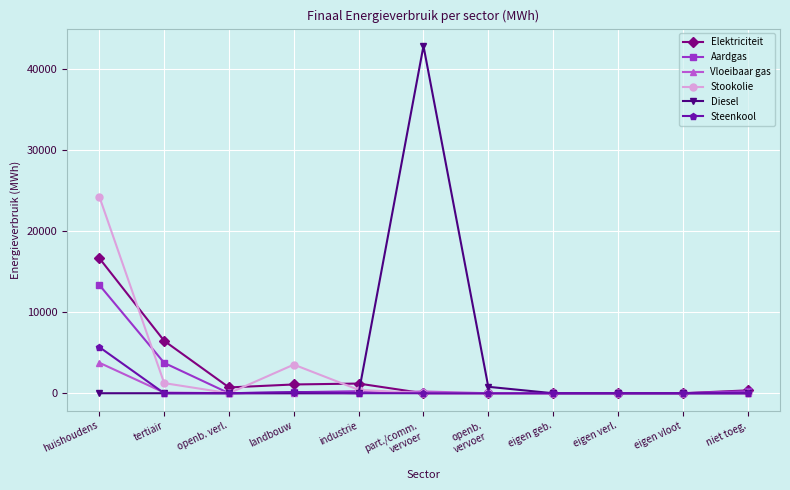

Is it true that Diesel equals 0.0 at openb. verl.?

True